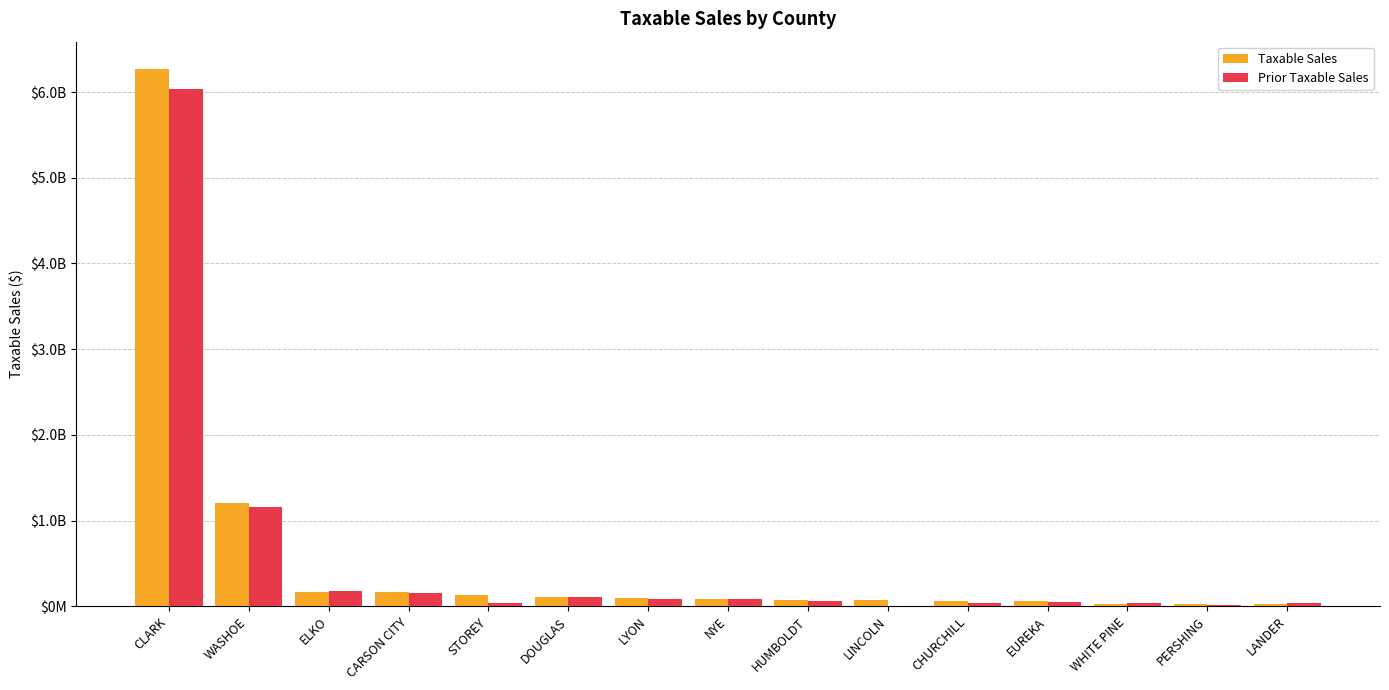

Between LINCOLN and LANDER, which series saw the biggest shift?

Taxable Sales